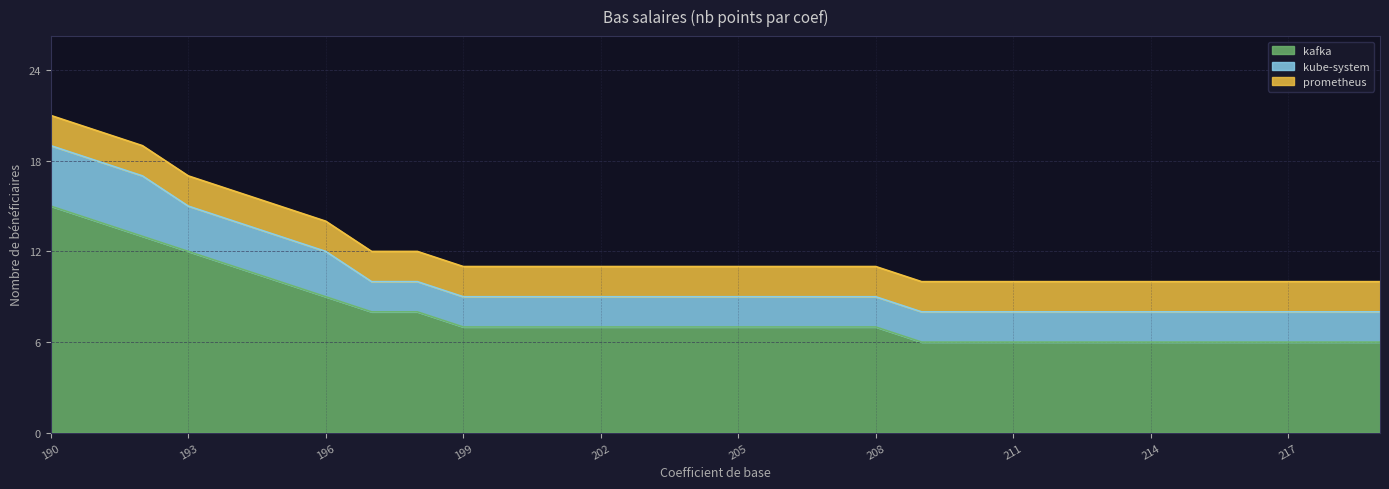

Reading left to right, transcribe all the data shown in this chart.

kafka: 15	14	13	12	11	10	9	8	8	7	7	7	7	7	7	7	7	7	7	6	6	6	6	6	6	6	6	6	6	6
kube-system: 4	4	4	3	3	3	3	2	2	2	2	2	2	2	2	2	2	2	2	2	2	2	2	2	2	2	2	2	2	2
prometheus: 2	2	2	2	2	2	2	2	2	2	2	2	2	2	2	2	2	2	2	2	2	2	2	2	2	2	2	2	2	2